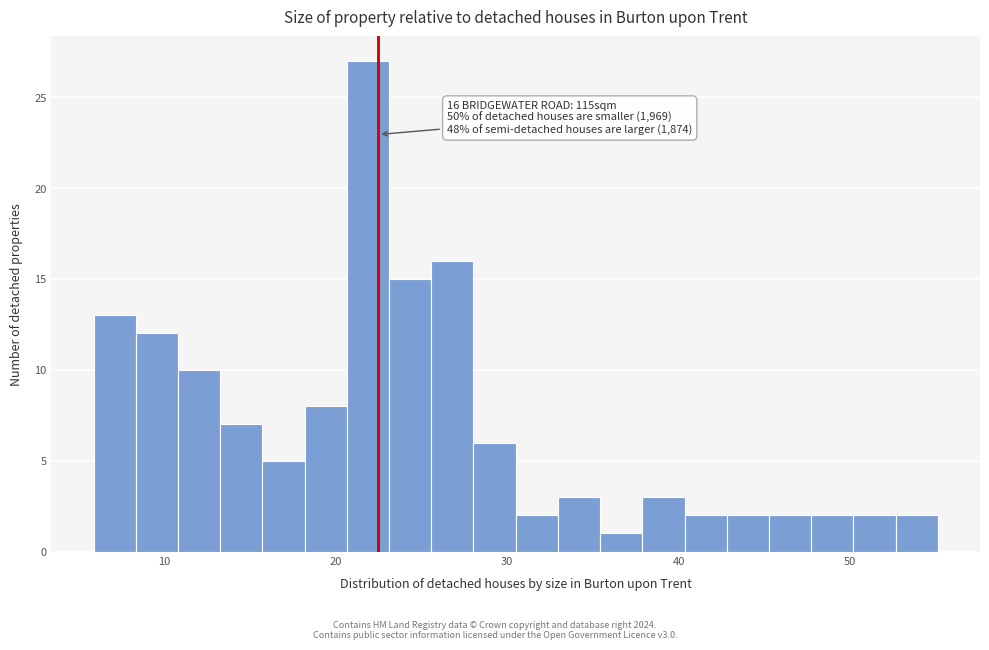

Around what value on the x-axis is the tallest bar? Give the approximate position of its centre, as read against the axis.

22